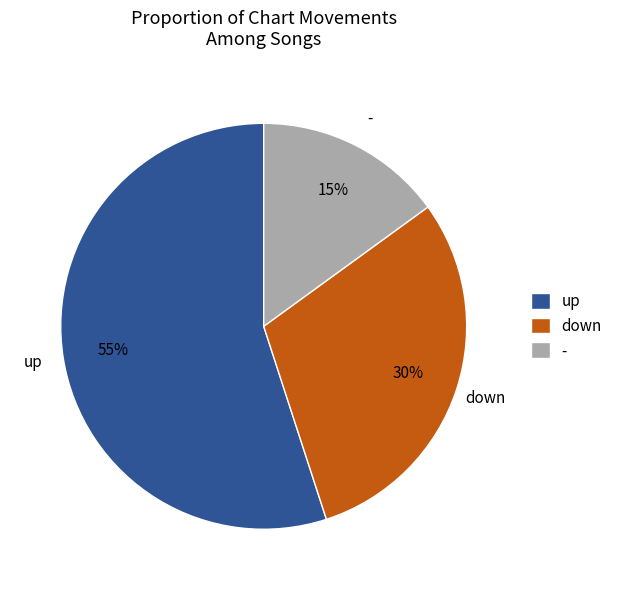

The - slice represents 15% of the pie. True or false?

True